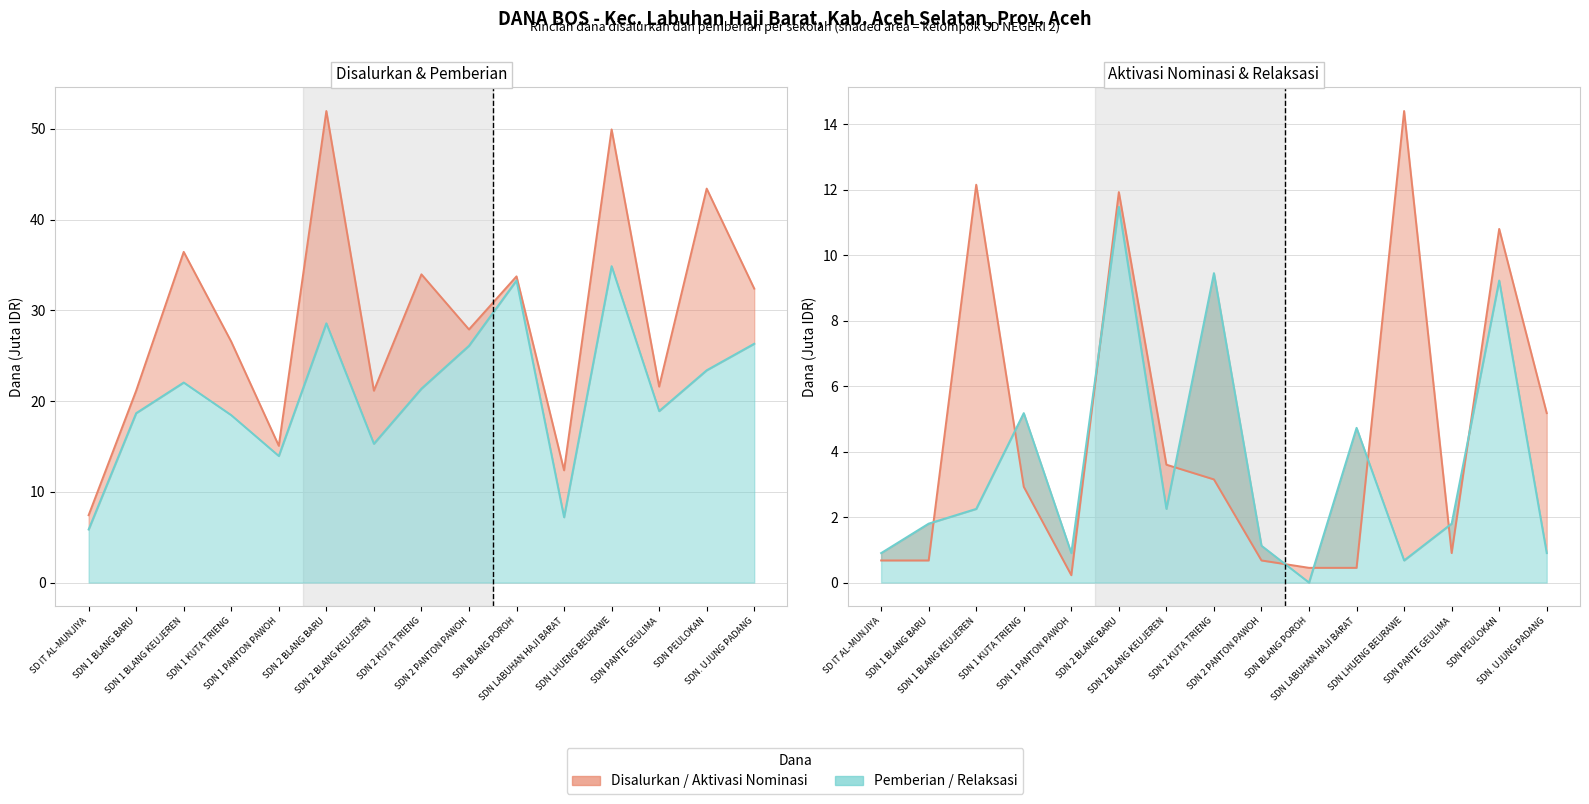

At which category is the sum across all series the highest?

SDN 2 BLANG BARU